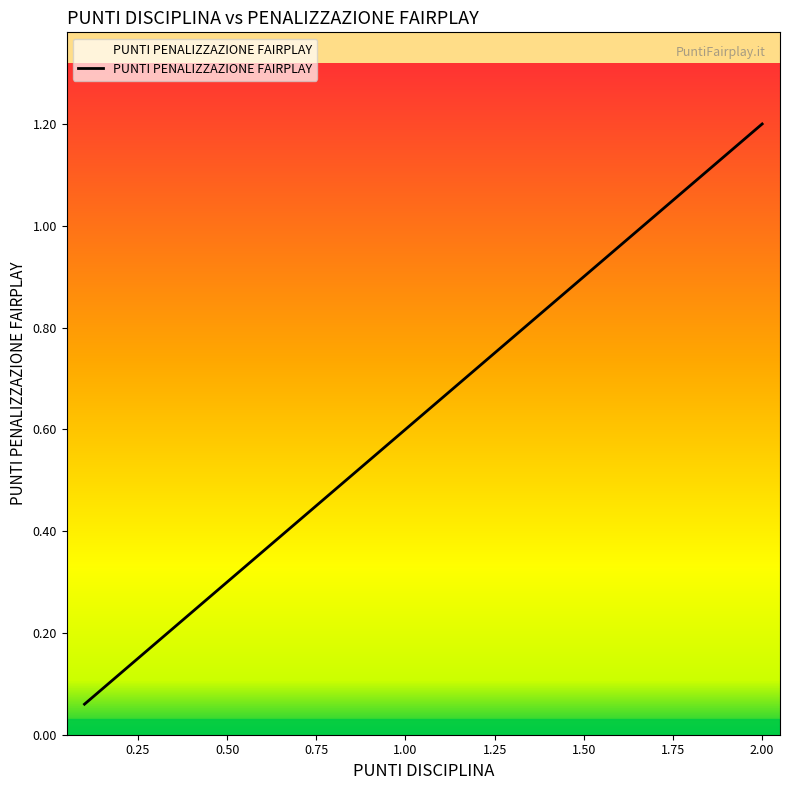

What is the maximum value shown in the chart?

1.2